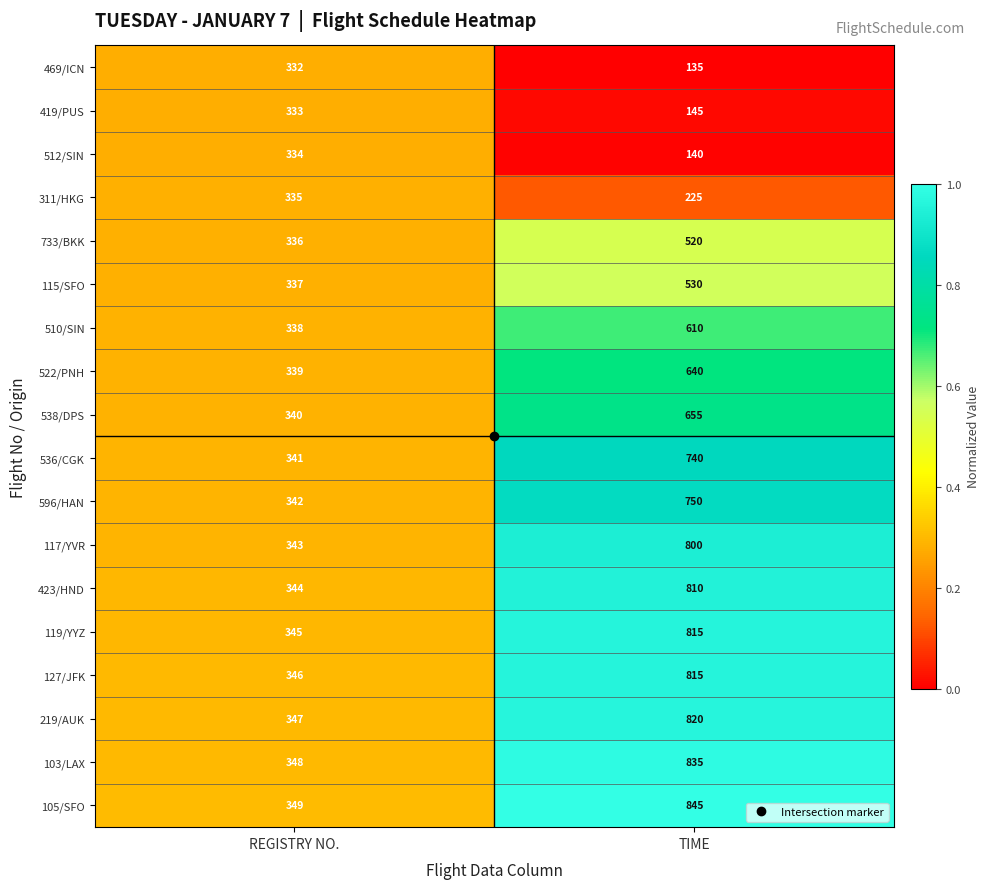

At REGISTRY NO., list the series in order from smallest to largest.

469/ICN, 419/PUS, 512/SIN, 311/HKG, 733/BKK, 115/SFO, 510/SIN, 522/PNH, 538/DPS, 536/CGK, 596/HAN, 117/YVR, 423/HND, 119/YYZ, 127/JFK, 219/AUK, 103/LAX, 105/SFO